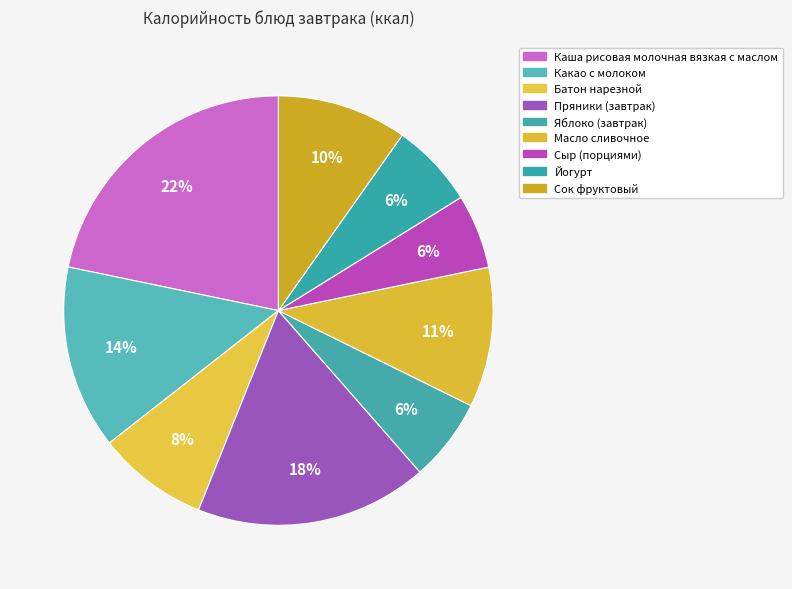

What is the smallest slice in the pie chart?

Сыр (порциями)